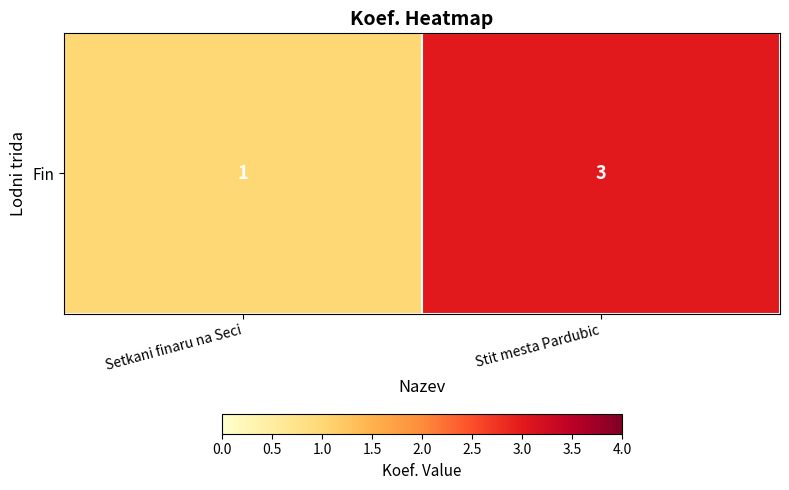

What value does the data have at Setkani finaru na Seci?

1